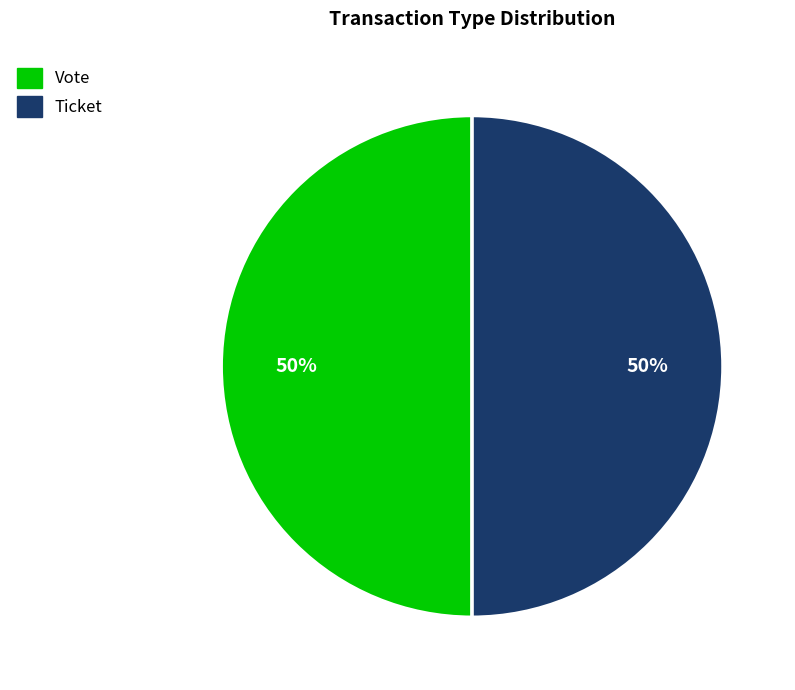

Approximately how many times larger is the value at Vote compared to Ticket?

1.0